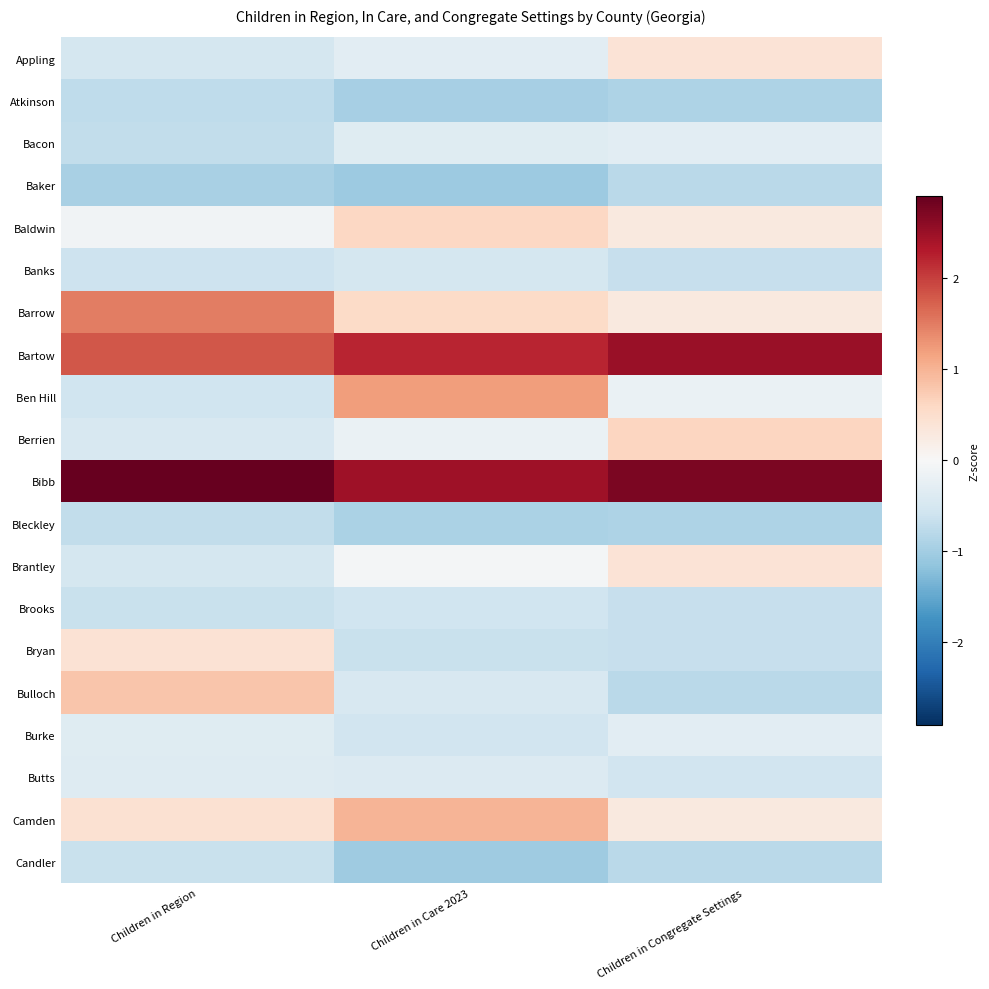

Which label corresponds to the largest value in the chart?

Children in Region